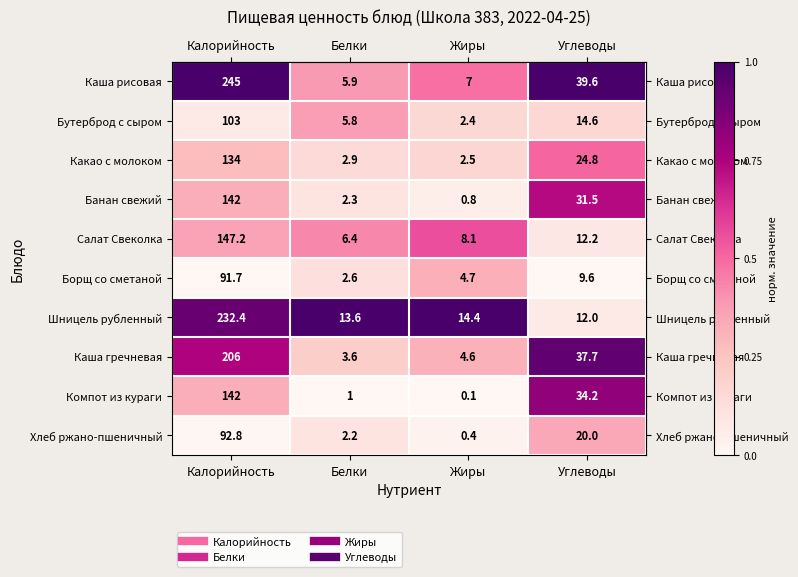

Which series has the widest spread of values?

Каша рисовая